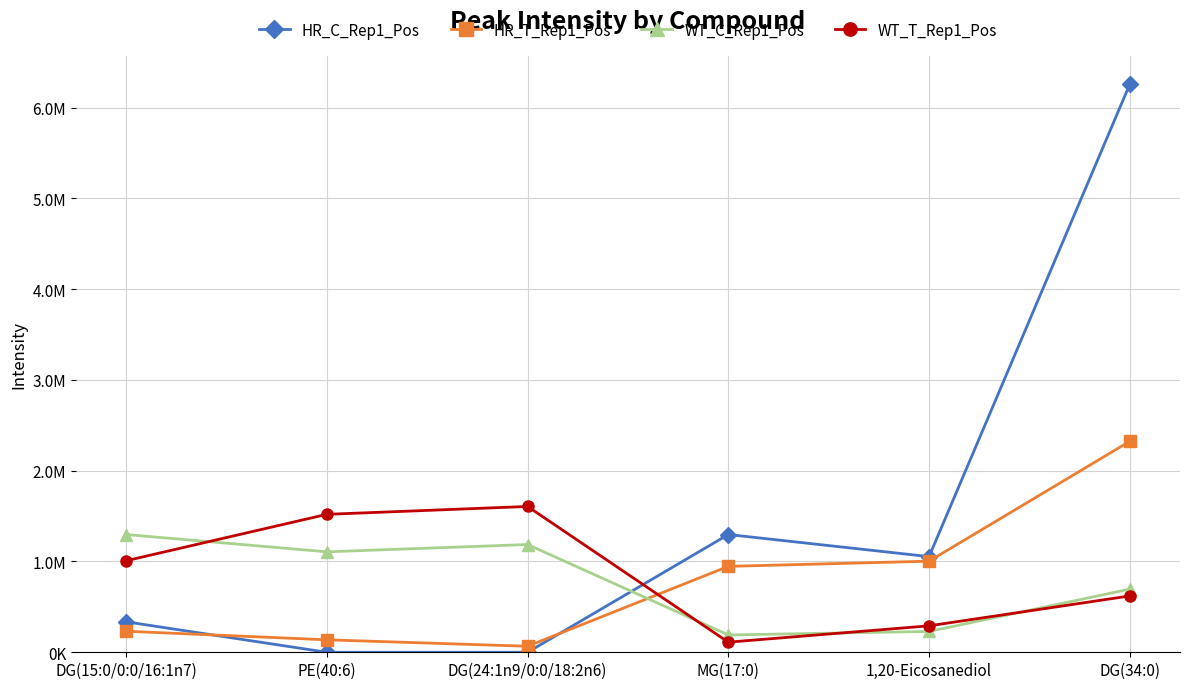

Between DG(15:0/0:0/16:1n7) and 1,20-Eicosanediol, which series saw the biggest shift?

WT_C_Rep1_Pos